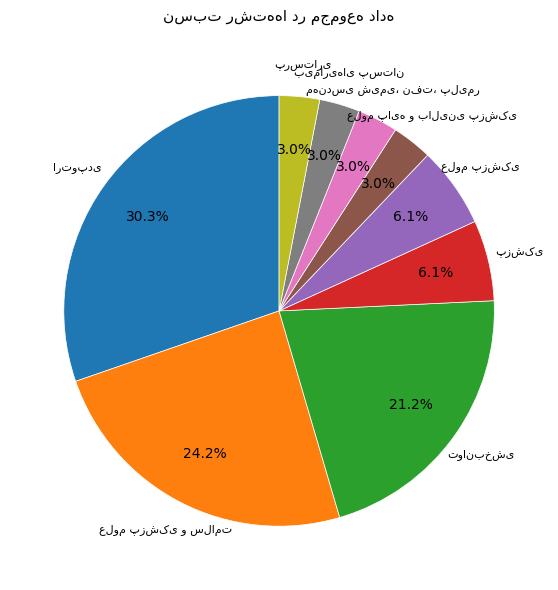

Does any single category account for the majority?

No